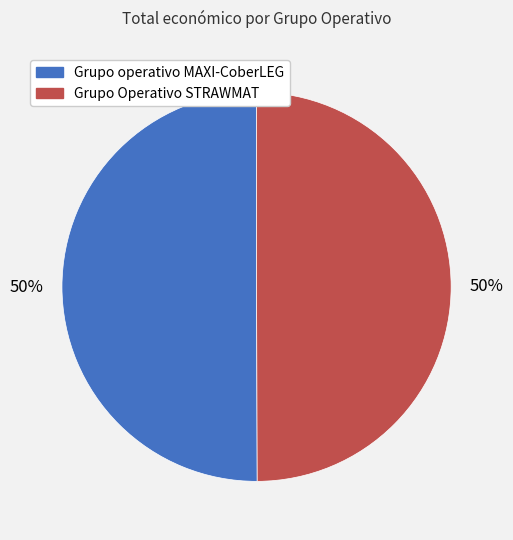

Do Grupo Operativo STRAWMAT and Grupo operativo MAXI-CoberLEG together represent more than half of the pie?

Yes